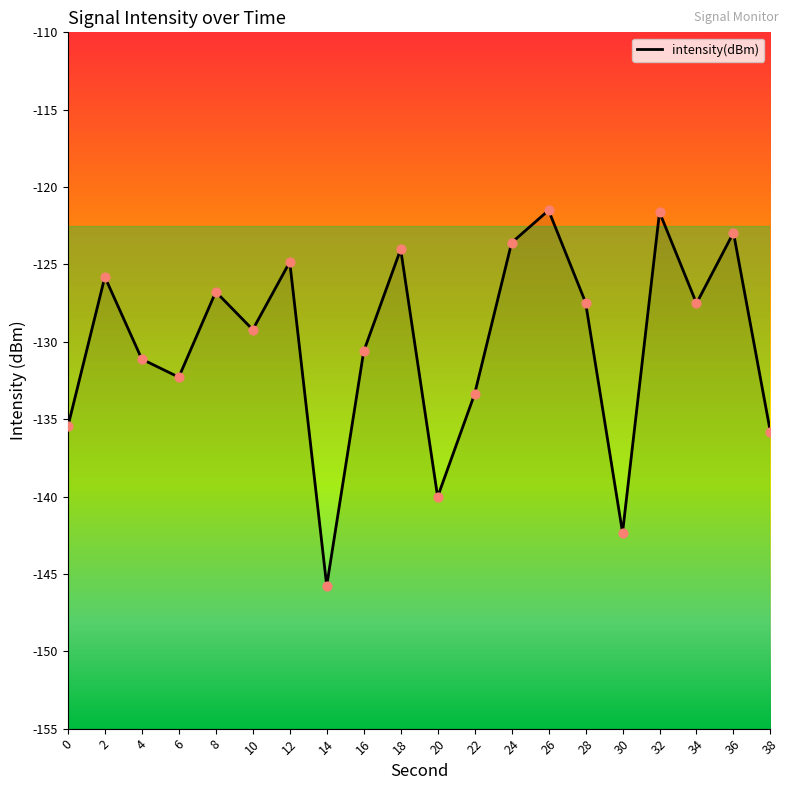

Which has a higher value, 10 or 4?

10